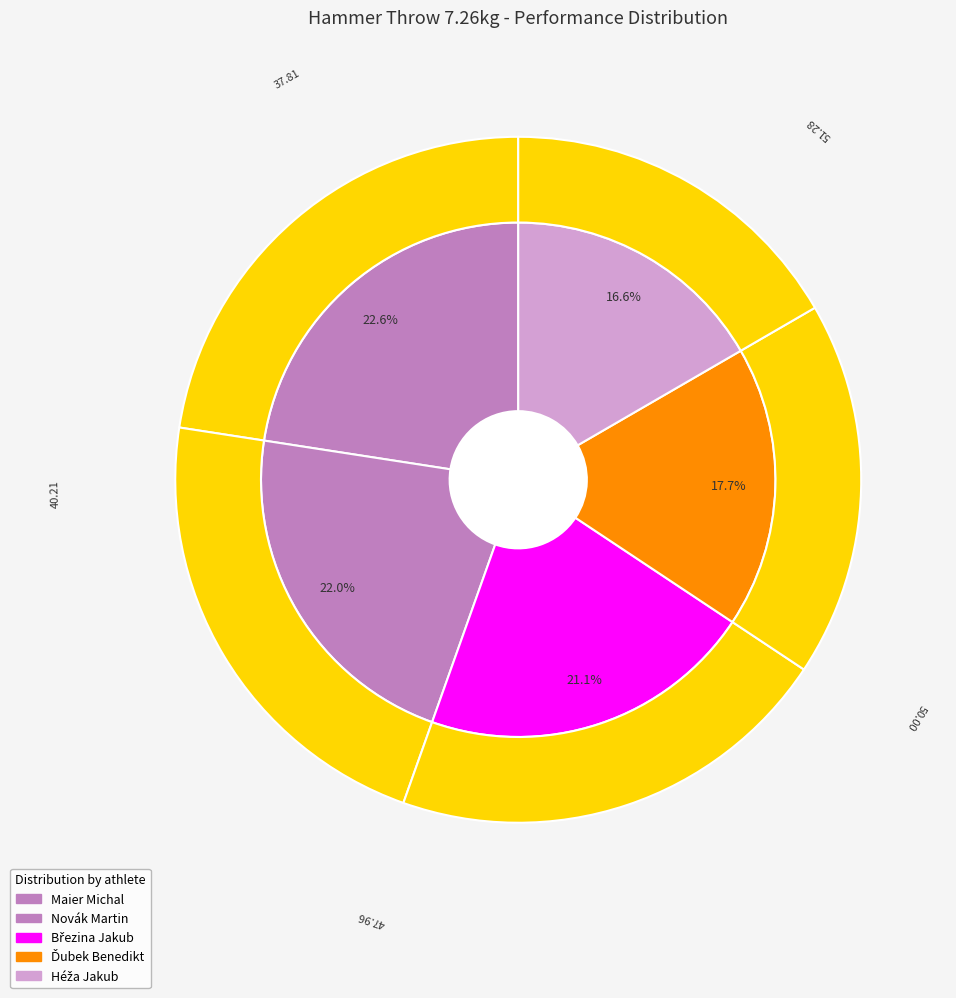

True or false: Novák Martin accounts for 27% of the total.

False